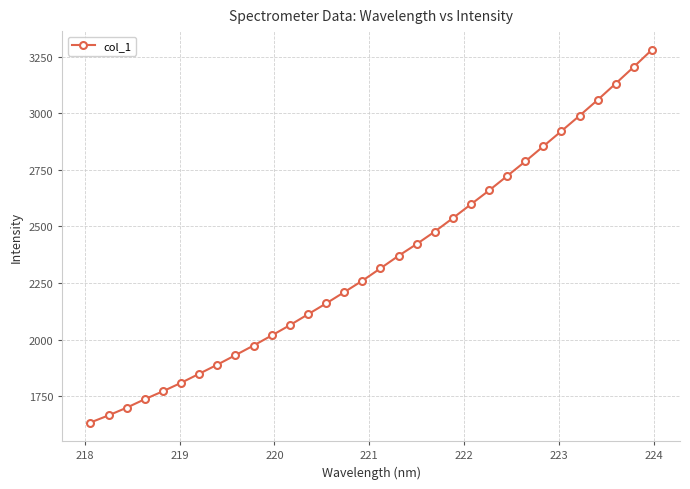

What is the sum of all values?

75110.7